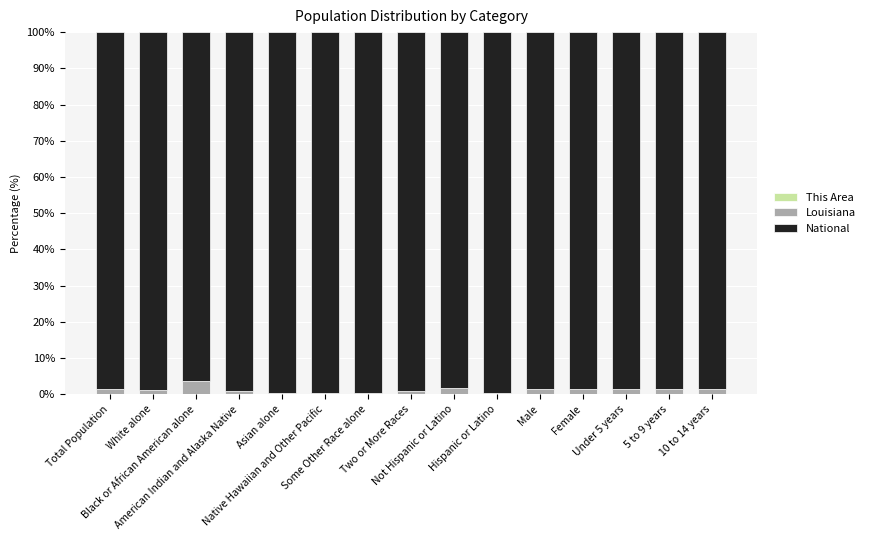

What is the label of the 14th bar from the left?

5 to 9 years